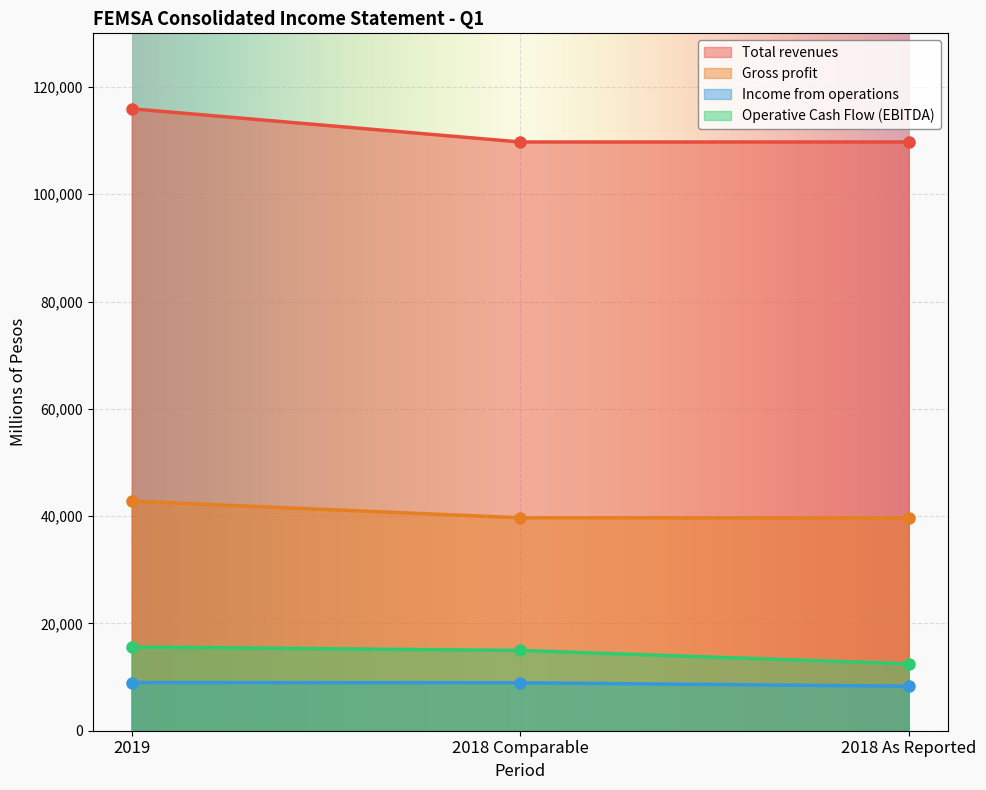

What position from the right is 2018 Comparable?

2